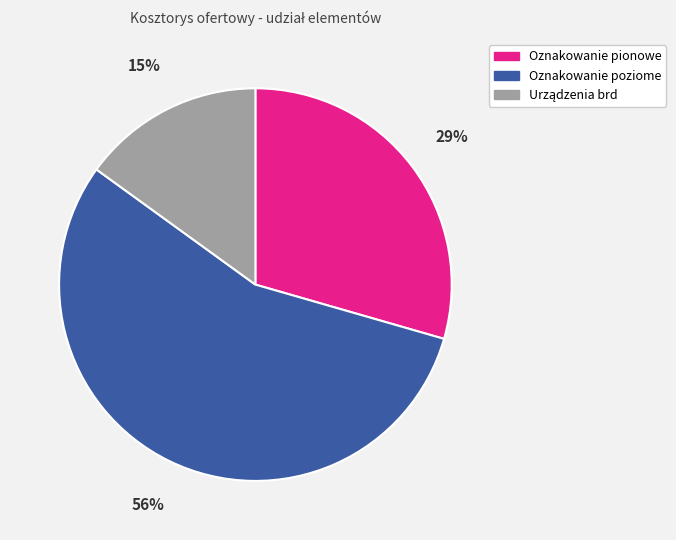

Is there a majority slice in this chart?

Yes